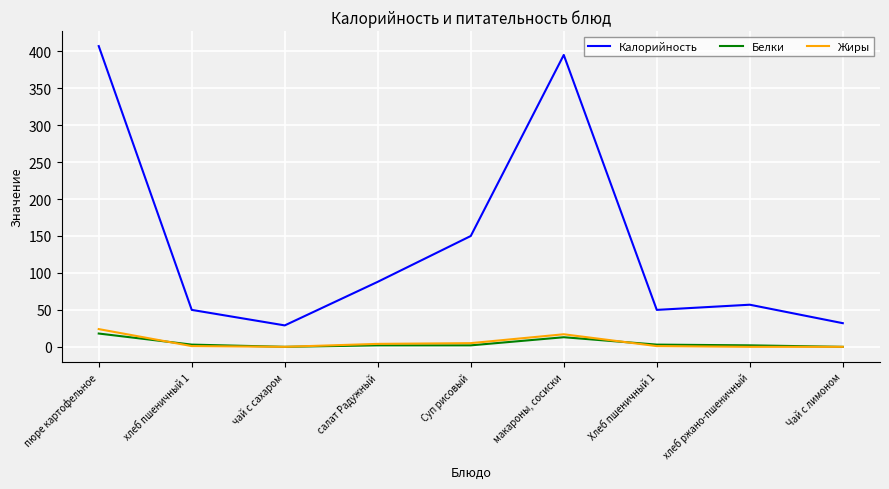

What position from the left is чай с сахаром?

3